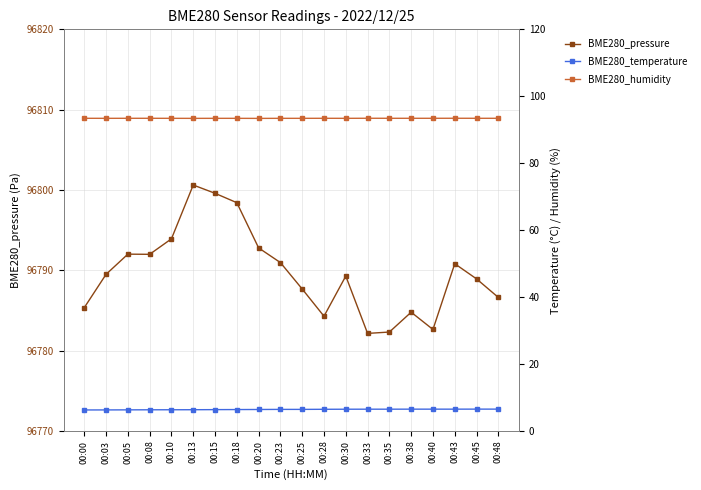

Reading left to right, extract all data points from this chart.

BME280_pressure: 00:00=96785.3	00:03=96789.5	00:05=96792.0	00:08=96792.0	00:10=96793.9	00:13=96800.6	00:15=96799.6	00:18=96798.4	00:20=96792.8	00:23=96790.9	00:25=96787.7	00:28=96784.3	00:30=96789.3	00:33=96782.1	00:35=96782.3	00:38=96784.8	00:40=96782.6	00:43=96790.8	00:45=96788.9	00:48=96786.6
BME280_temperature: 00:00=6.2	00:03=6.2	00:05=6.3	00:08=6.3	00:10=6.3	00:13=6.3	00:15=6.3	00:18=6.3	00:20=6.4	00:23=6.4	00:25=6.4	00:28=6.4	00:30=6.5	00:33=6.5	00:35=6.5	00:38=6.5	00:40=6.5	00:43=6.5	00:45=6.5	00:48=6.5
BME280_humidity: 00:00=93.4	00:03=93.4	00:05=93.4	00:08=93.4	00:10=93.4	00:13=93.4	00:15=93.4	00:18=93.4	00:20=93.4	00:23=93.4	00:25=93.4	00:28=93.4	00:30=93.4	00:33=93.4	00:35=93.4	00:38=93.4	00:40=93.4	00:43=93.4	00:45=93.4	00:48=93.4